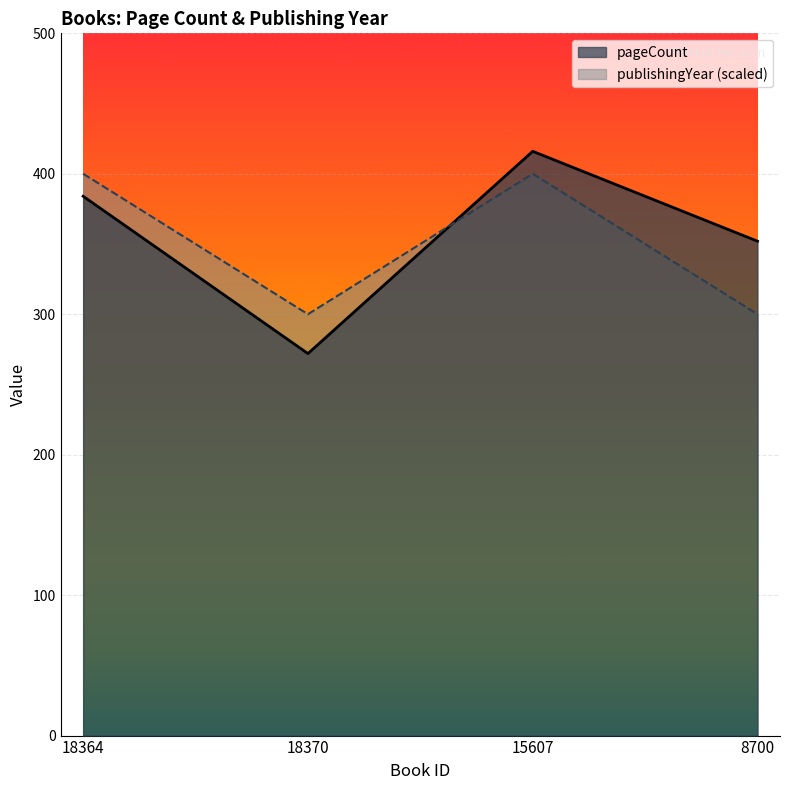

What is the label of the 2nd point from the right?

15607